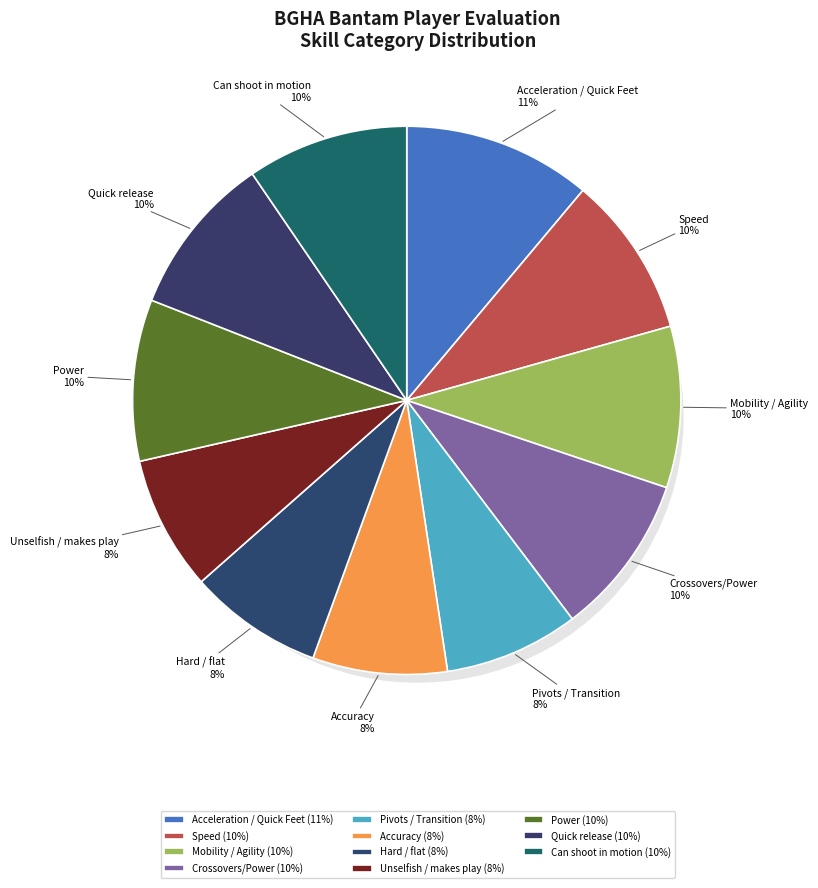

The Quick release slice represents 10% of the pie. True or false?

True